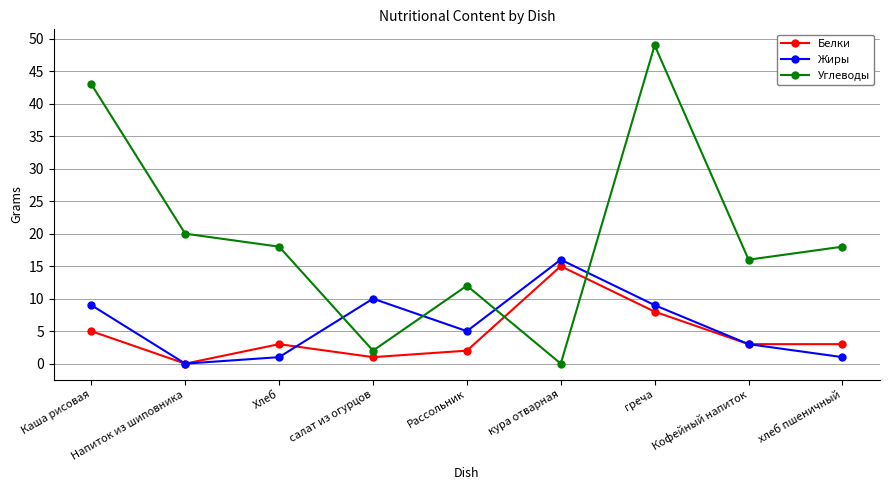

How many values in Белки are above zero?

8